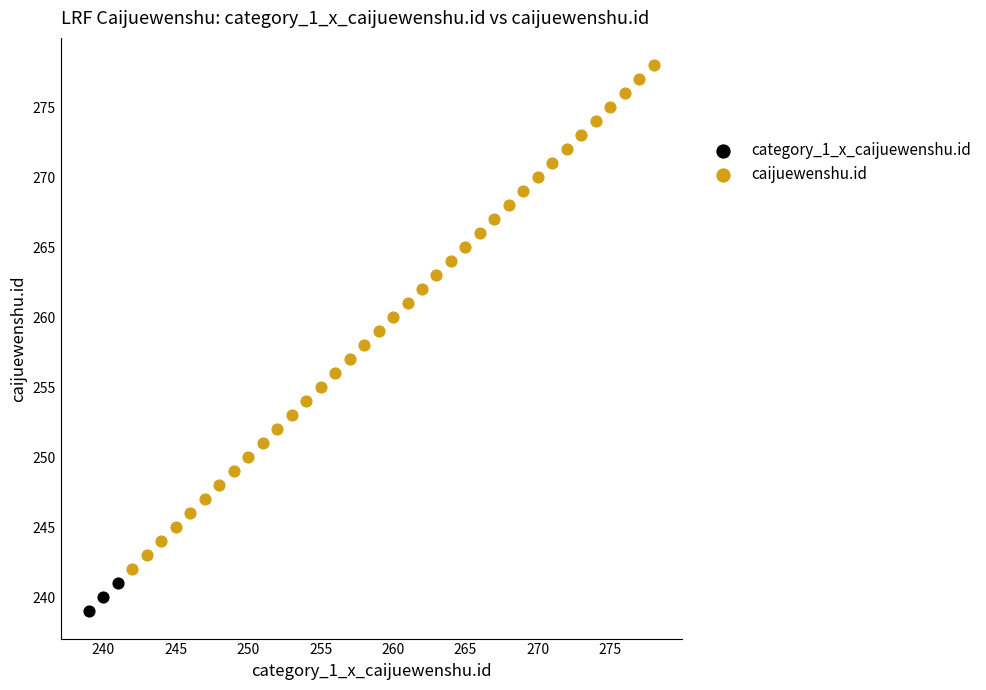

What are all the series names shown in the legend?

category_1_x_caijuewenshu.id, caijuewenshu.id